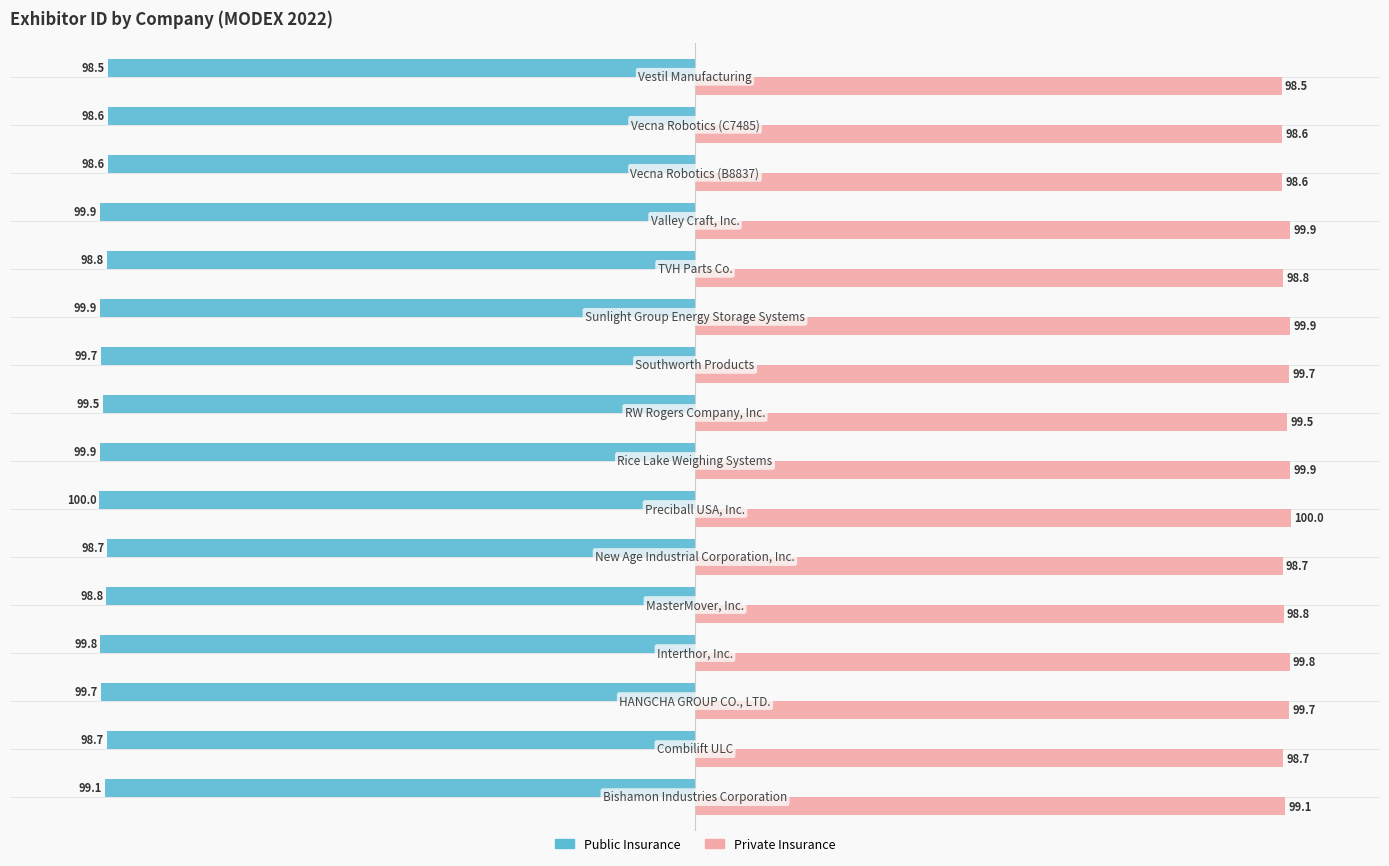

List the series in order of their overall mean, lowest first.

Public Insurance, Private Insurance